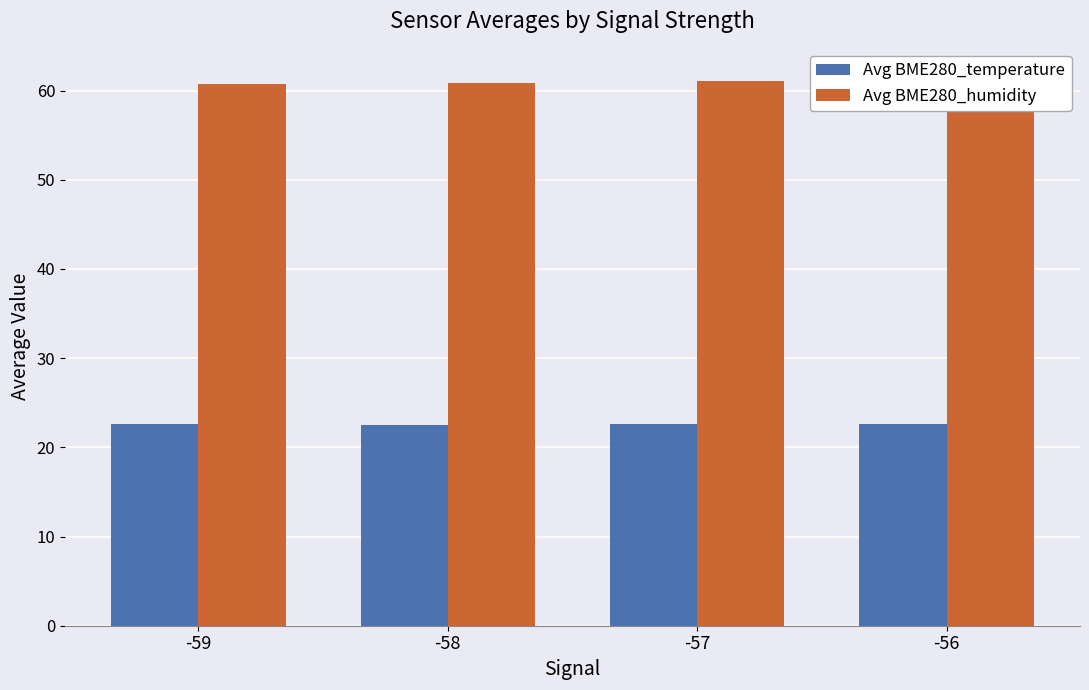

List the series in order of their peak value, highest first.

Avg BME280_humidity, Avg BME280_temperature